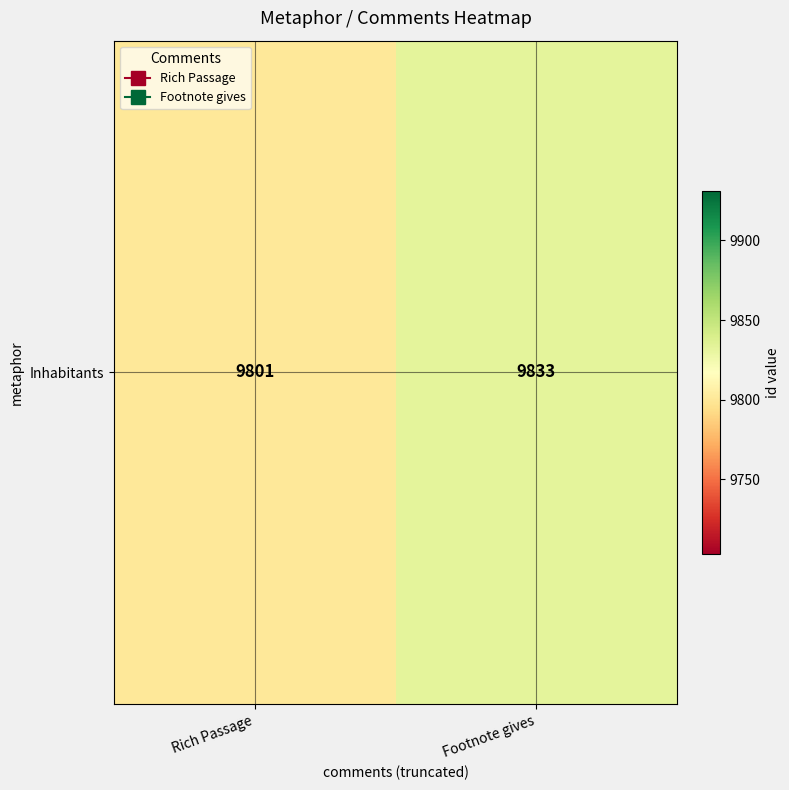

What is the difference between the values at Rich Passage and Footnote gives?

32